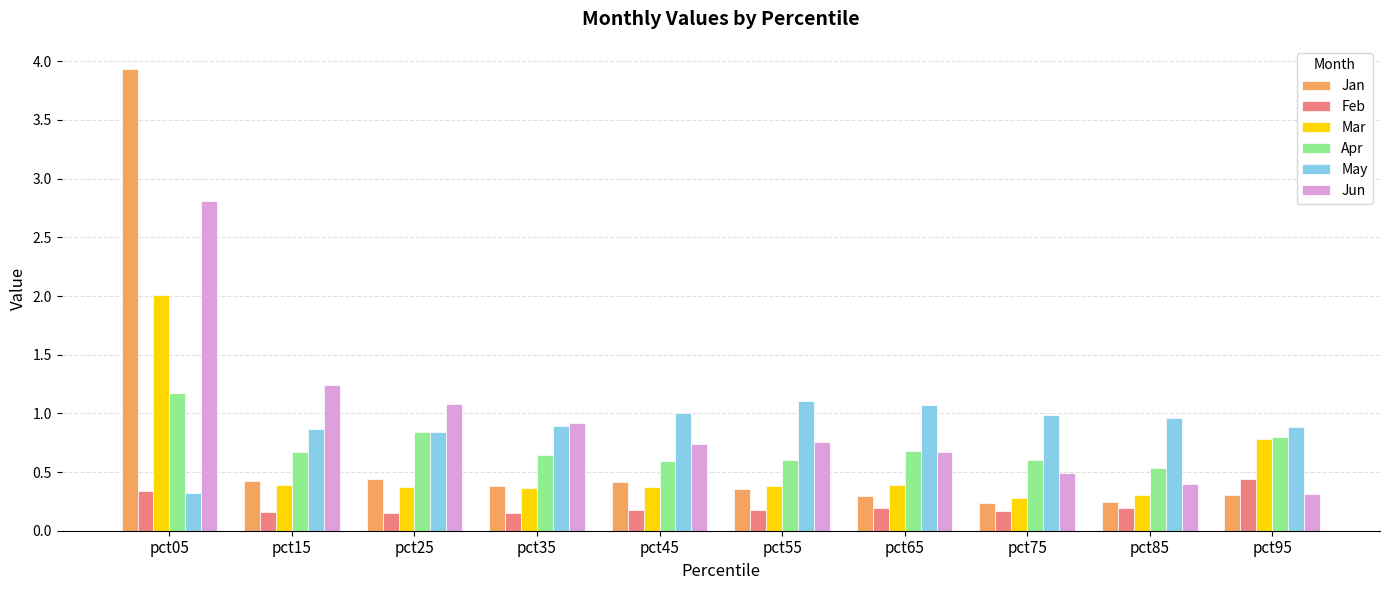

What is the lowest value of the Mar series?

0.3